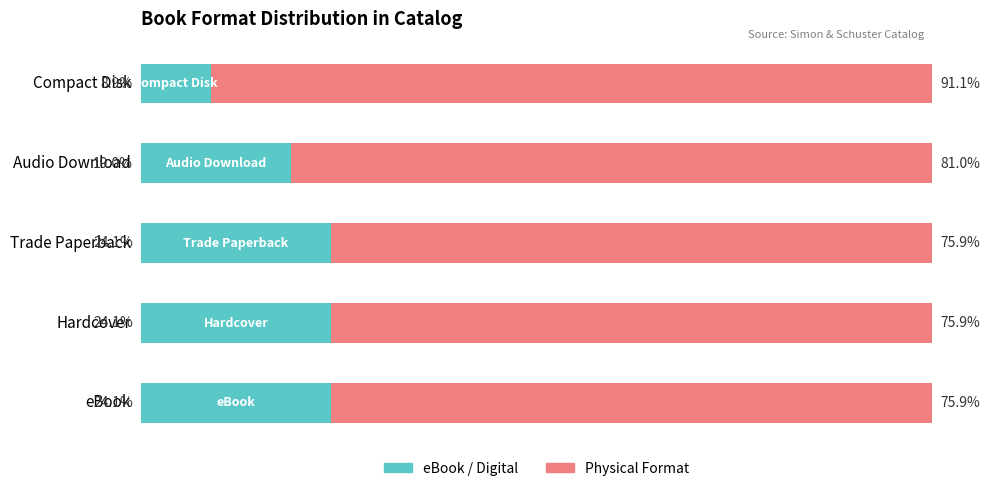

Which category has the lowest value in the eBook / Digital series?

Compact Disk